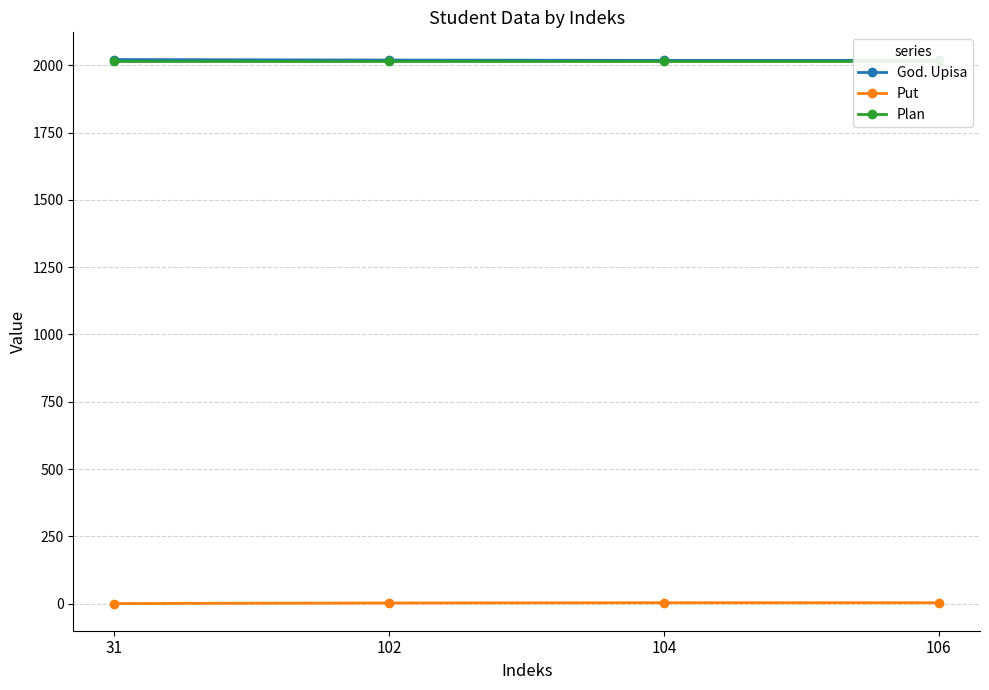

How many series are shown in this chart?

3